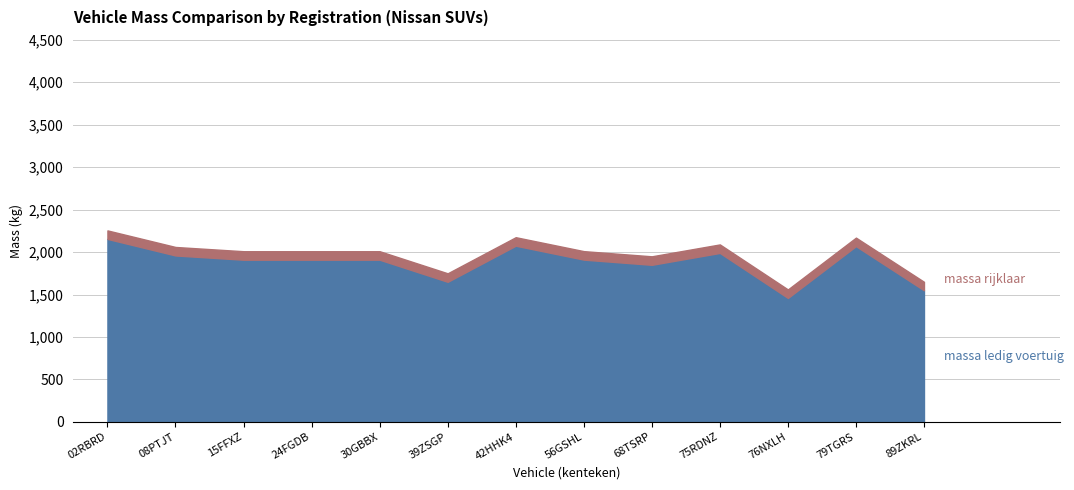

What is the highest value of the massa_rijklaar series?

2255